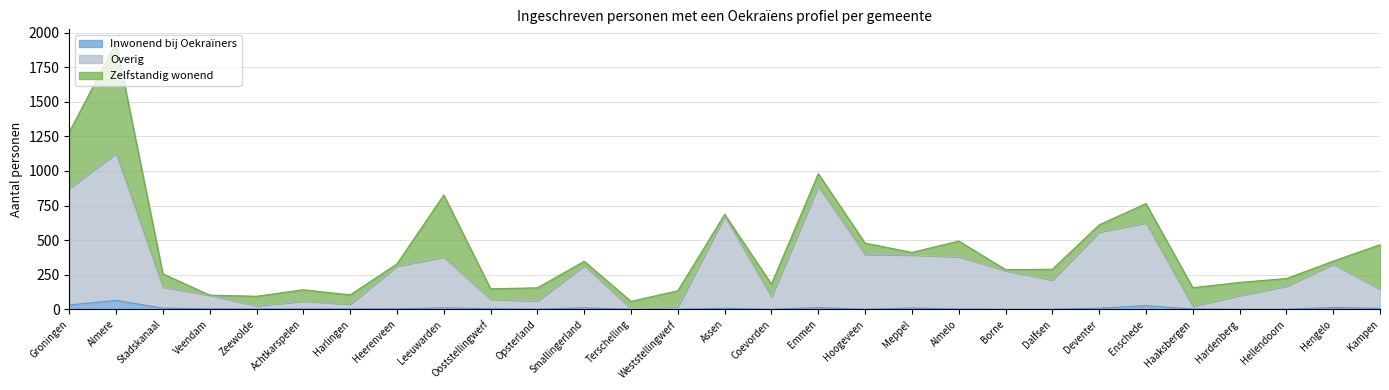

At which label is Overig closest to 566?

Deventer